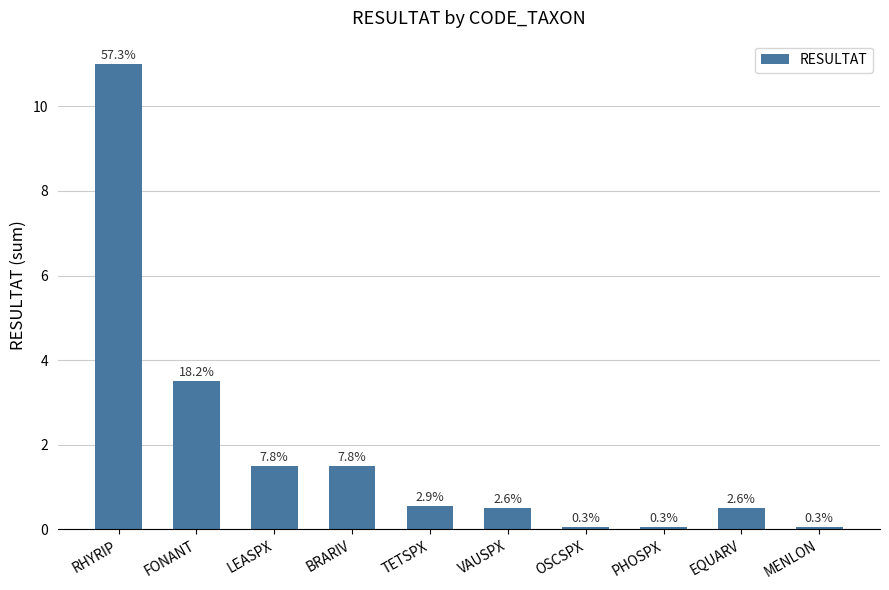

What is the sum of the values at FONANT and RHYRIP?

14.5